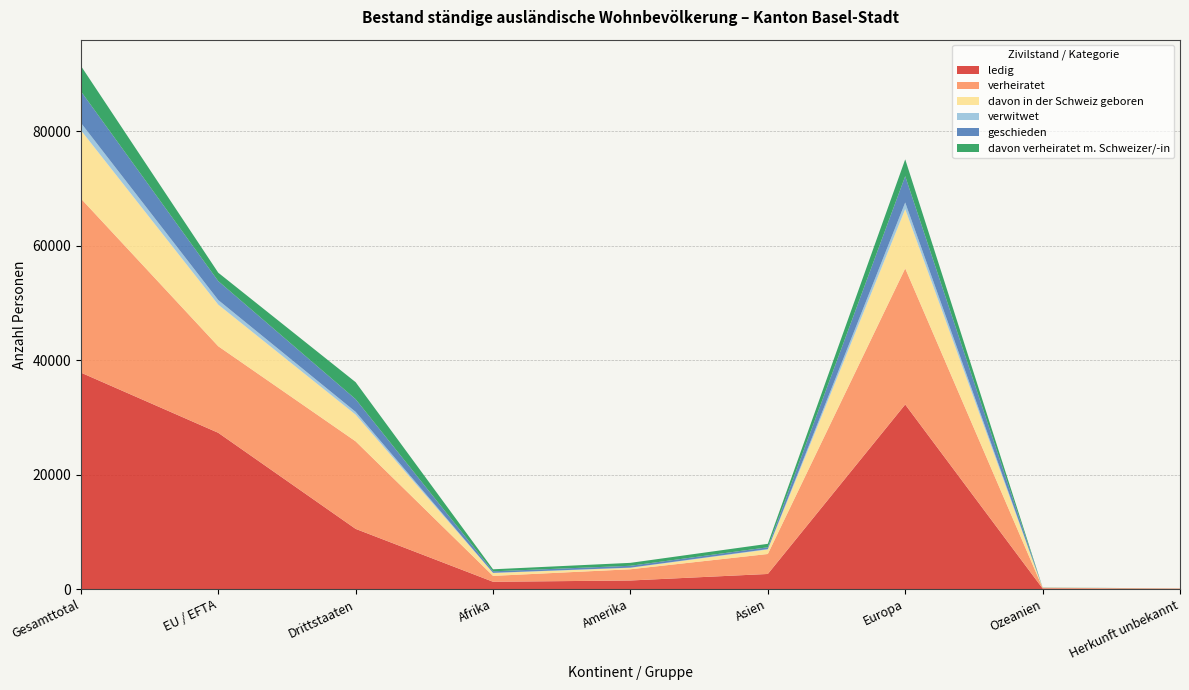

Reading left to right, what are all the values shown in this chart?

ledig: 37837	27316	10521	1277	1500	2641	32265	106	48
verheiratet: 30432	15129	15303	1028	1963	3492	23787	118	44
davon in der Schweiz geboren: 11942	7273	4669	504	244	785	10372	21	16
verwitwet: 1288	804	484	32	40	69	1147	0	0
geschieden: 5523	3309	2214	263	326	320	4602	11	1
davon verheiratet m. Schweizer/-in: 4438	1468	2970	353	511	602	2942	24	6